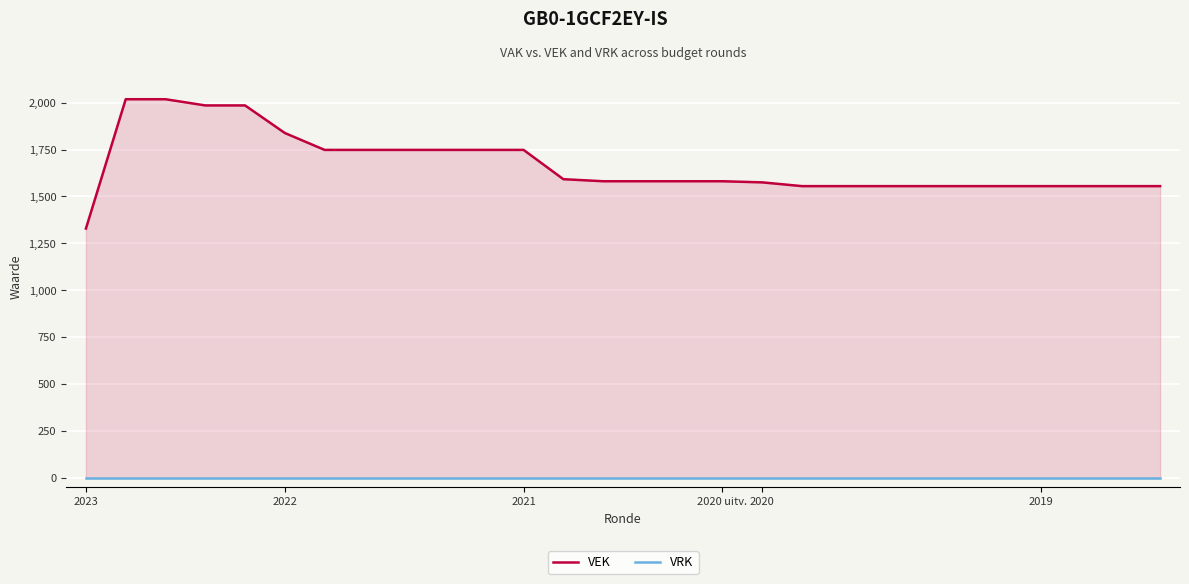

Between 10 and 20, which is larger?

10